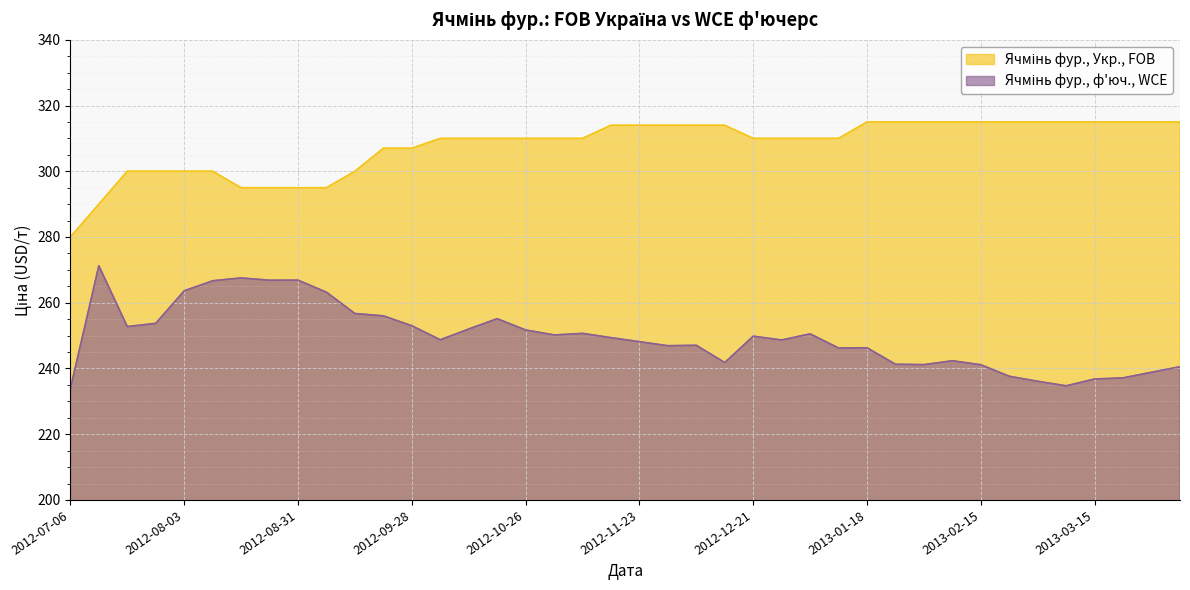

Where is the first local minimum for Ячмінь фур., ф'юч., WCE?

2012-07-20